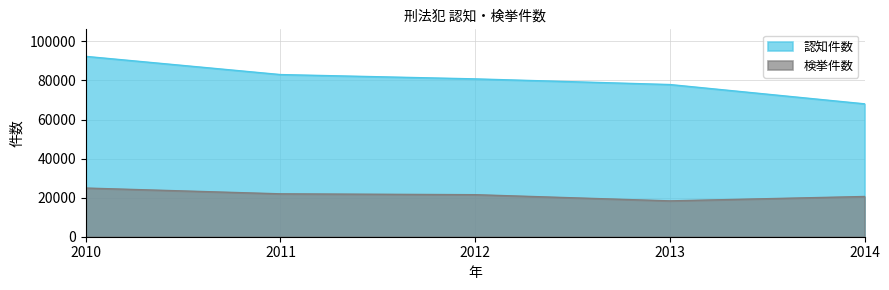

What is the spread (max minus min) of values at 2011?

61053